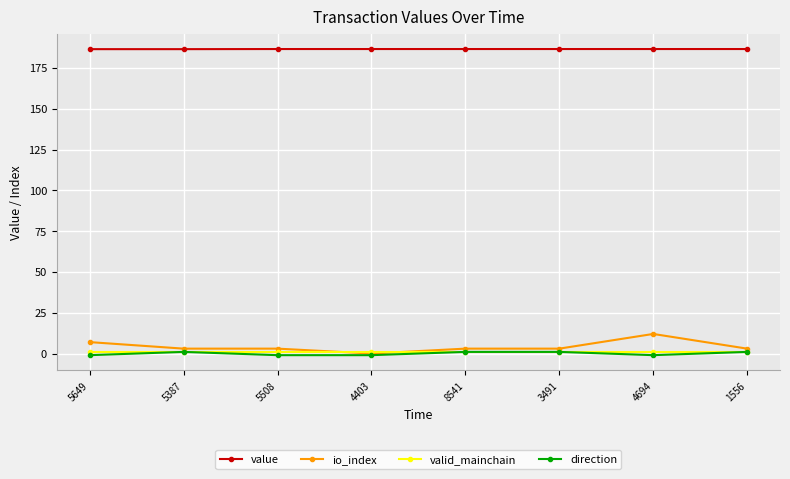

Where is the first local maximum for direction?

5387